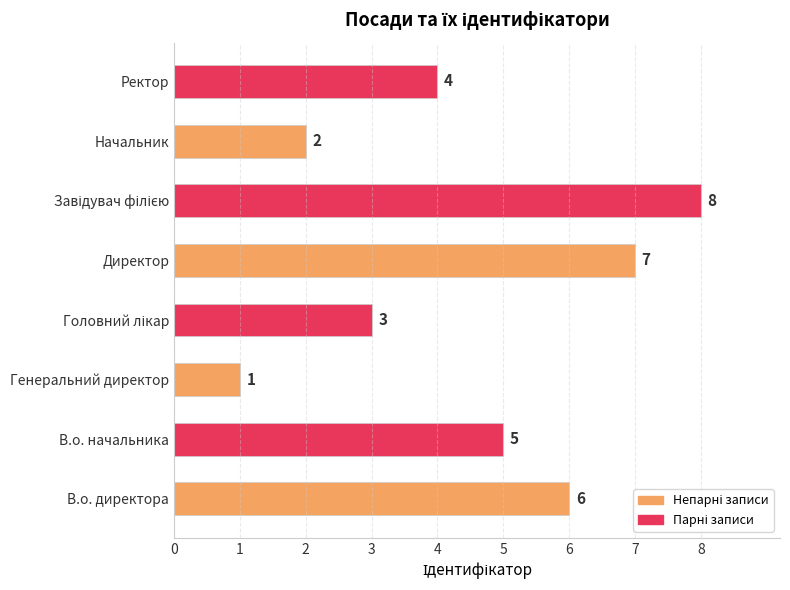

What is the ratio of the value at Ректор to the value at Начальник?

2.0